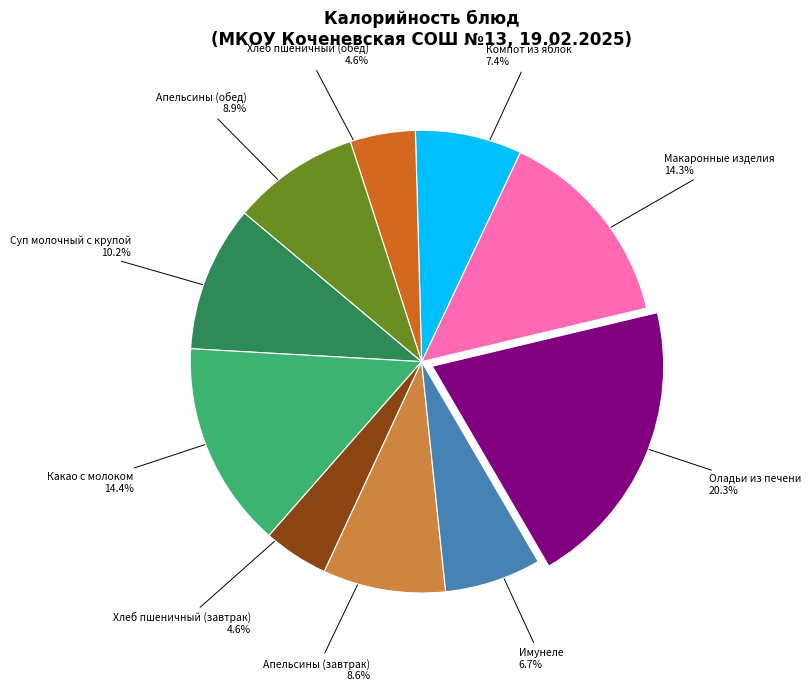

Is the sum of Хлеб пшеничный (завтрак) and Оладьи из печени greater than half?

No